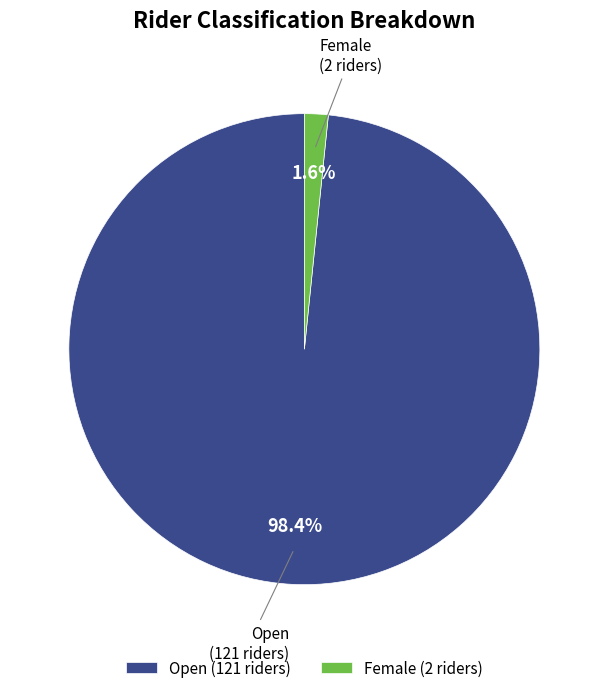

Is there a majority slice in this chart?

Yes